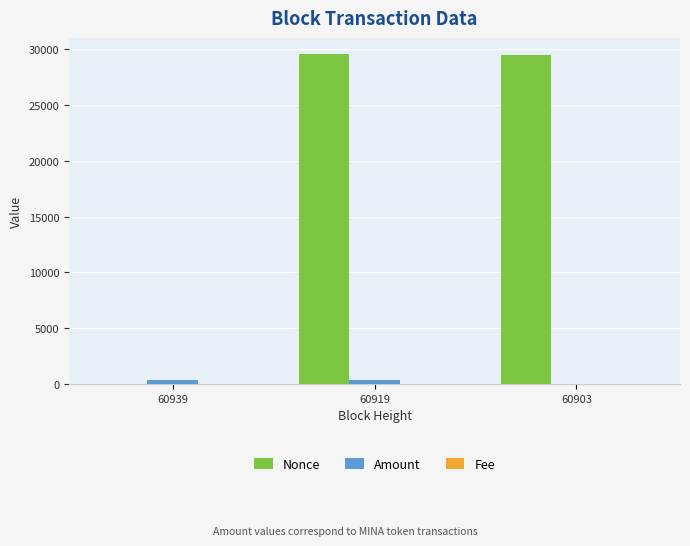

Which series has the largest total across all categories?

Nonce